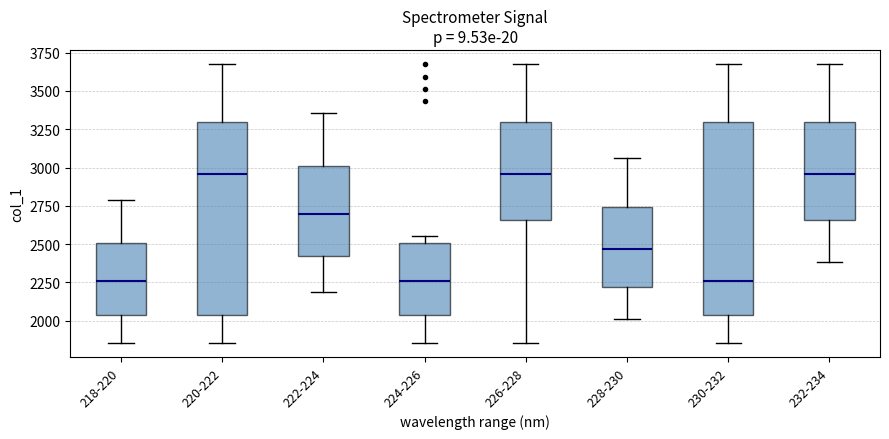

Where is the upper edge of the box for 222-224 on the y-axis? The values are not printed on the chart, so give them approximately, as read against the axis.

3000